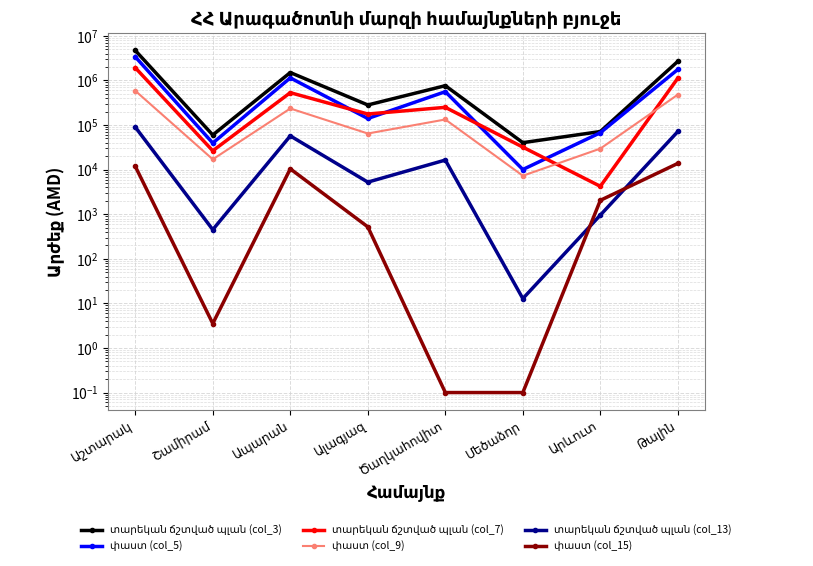

What is the label of the 5th point from the right?

Ալագյազ